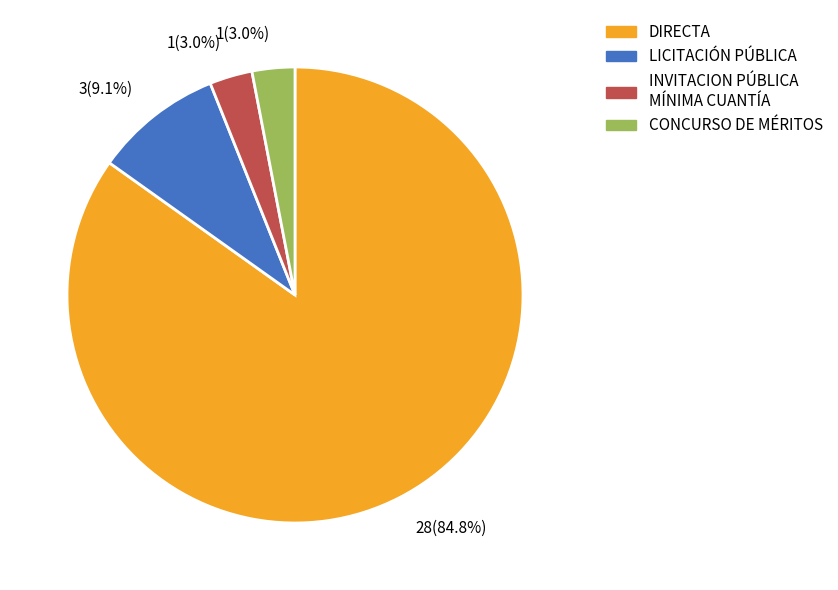

What percentage do LICITACIÓN PÚBLICA and INVITACION PÚBLICA MÍNIMA CUANTÍA together represent?

12.1%